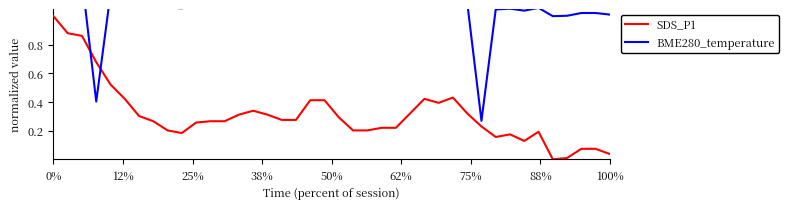

Which series ends up on top after the final intersection of SDS_P1 (normalized) and BME280_temperature (normalized)?

BME280_temperature (normalized)